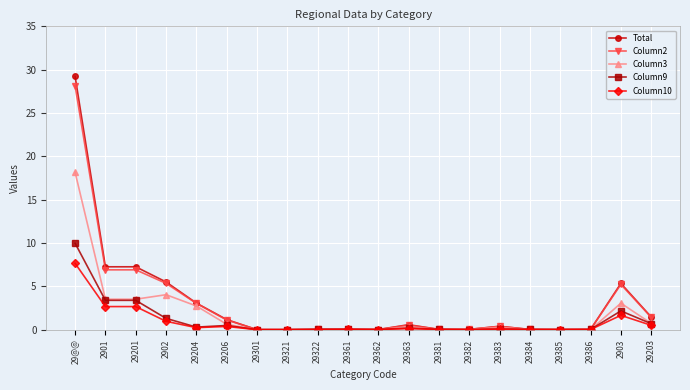

How many distinct data groups are displayed?

5